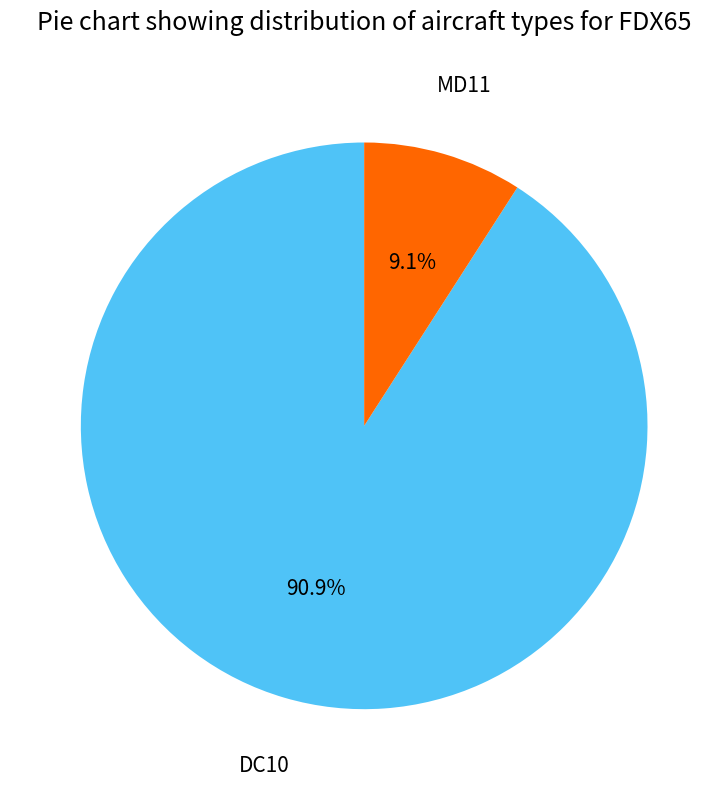

Does any single category account for the majority?

Yes